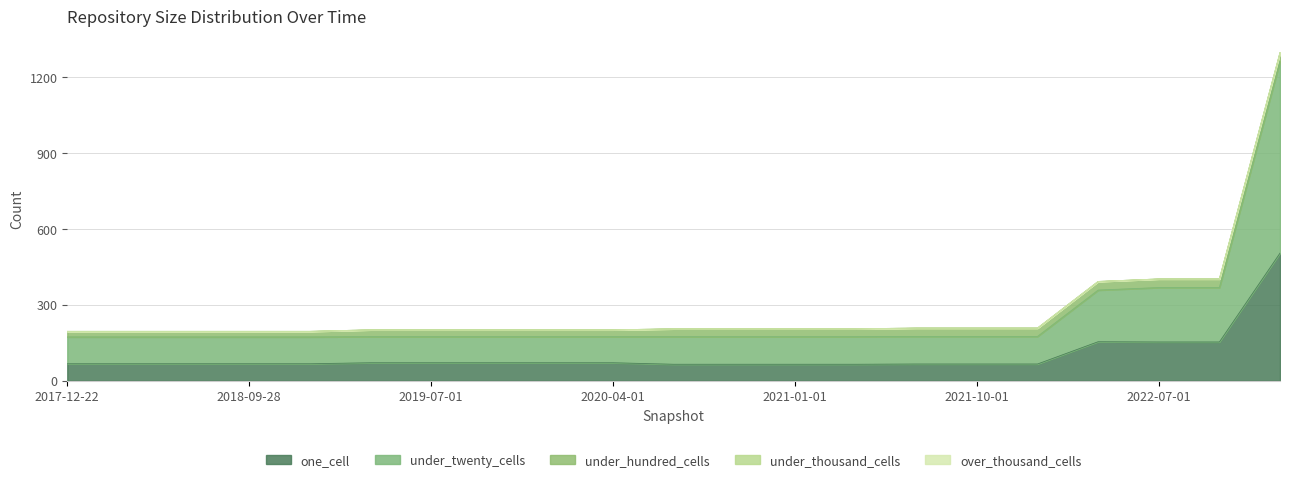

Between 2021-07-01 and 2019-10-09, which is larger?

2019-10-09